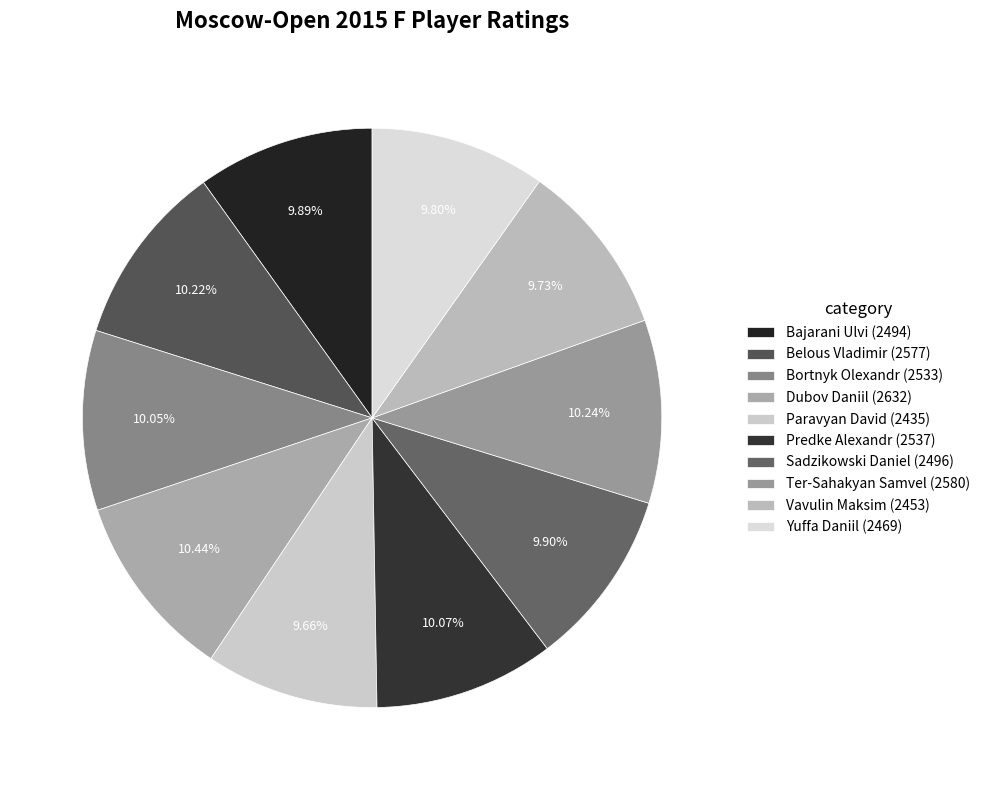

Is there any slice that represents more than half of the pie?

No